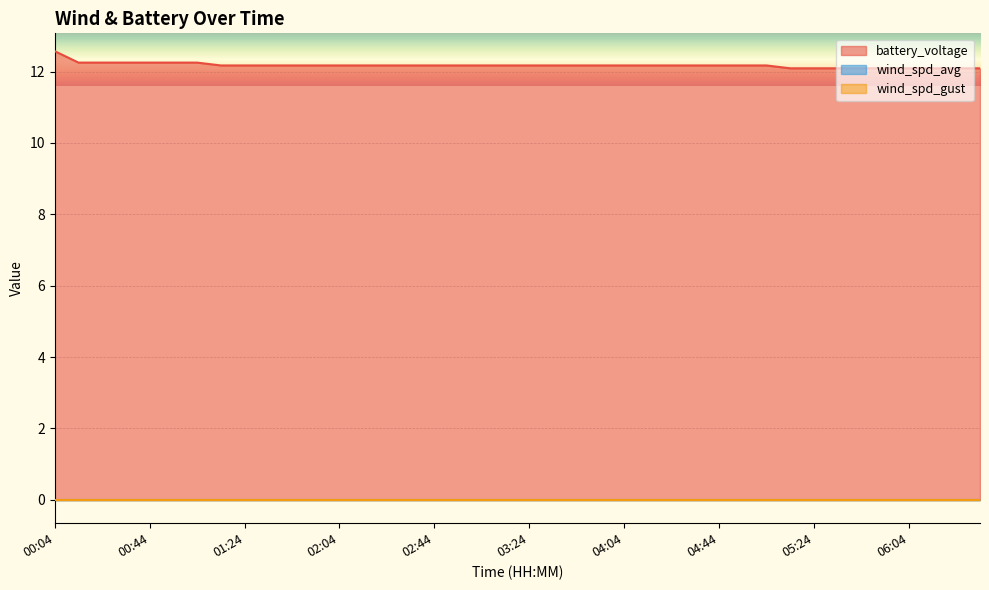

True or false: wind_spd_avg and battery_voltage cross at least once.

False